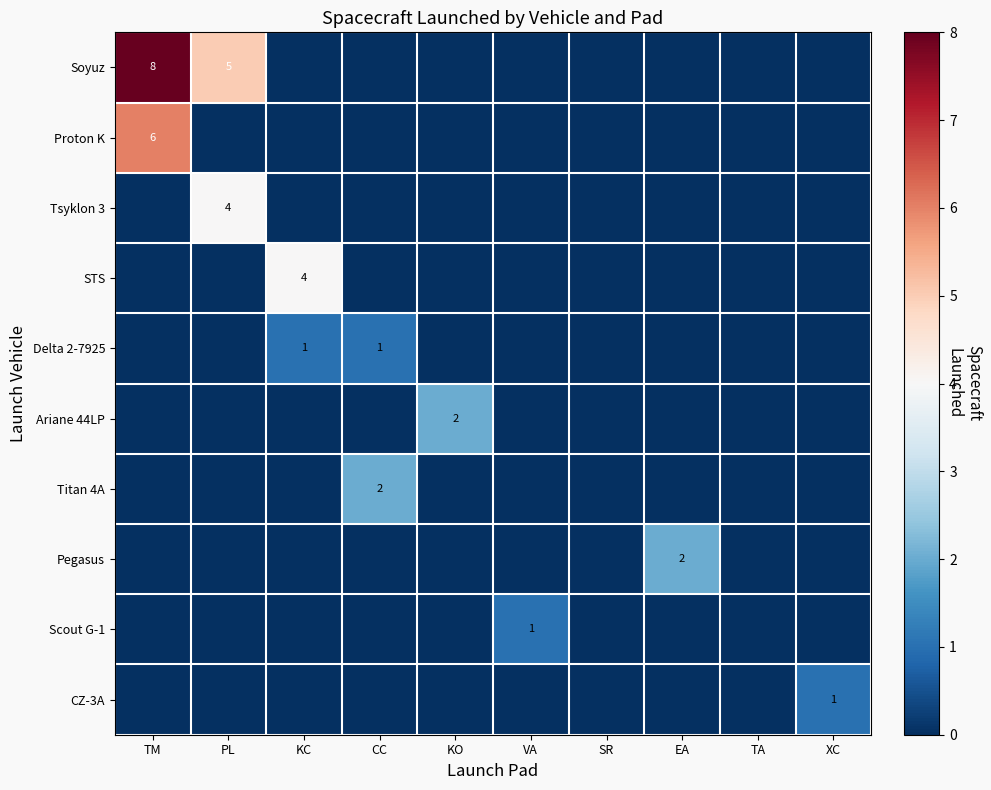

True or false: Ariane 44LP has a value of 2 at KO.

True